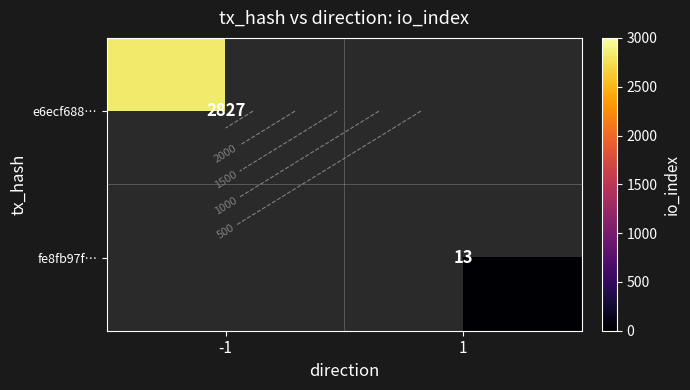

List the series in order of their overall mean, lowest first.

e6ecf688…, fe8fb97f…